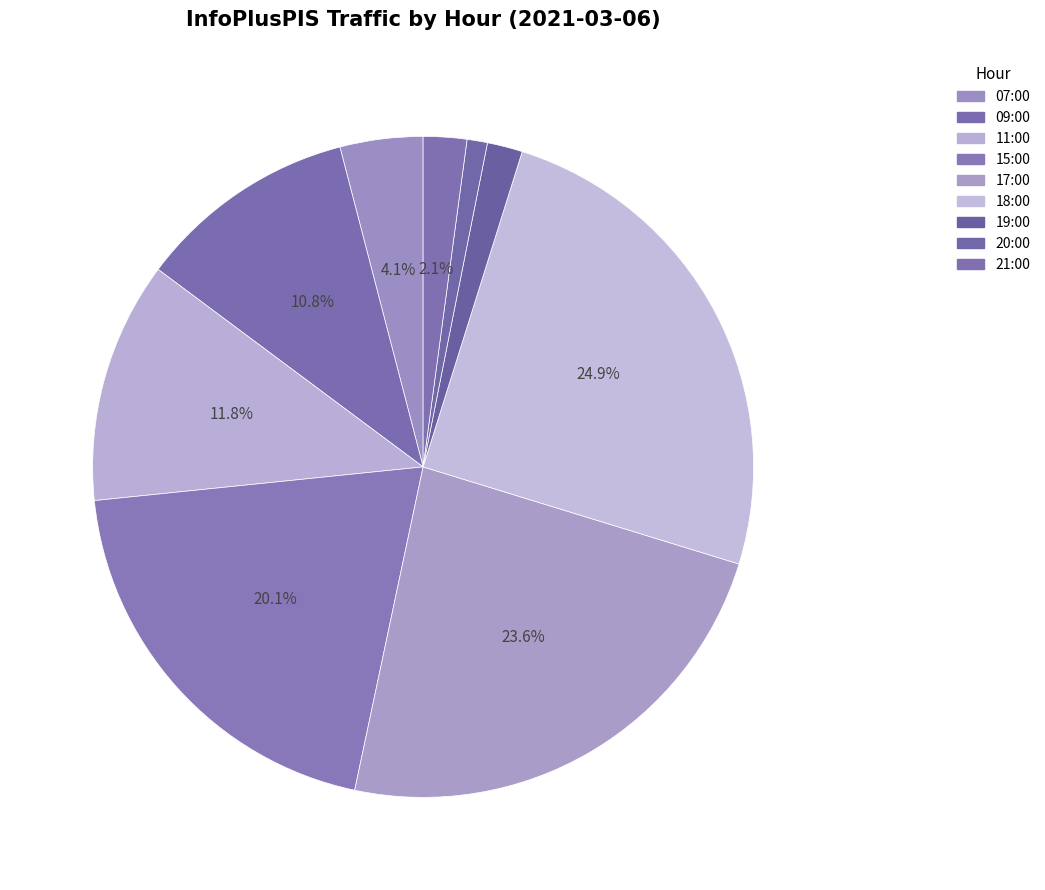

Is it true that 09:00 is 11% of the pie?

True